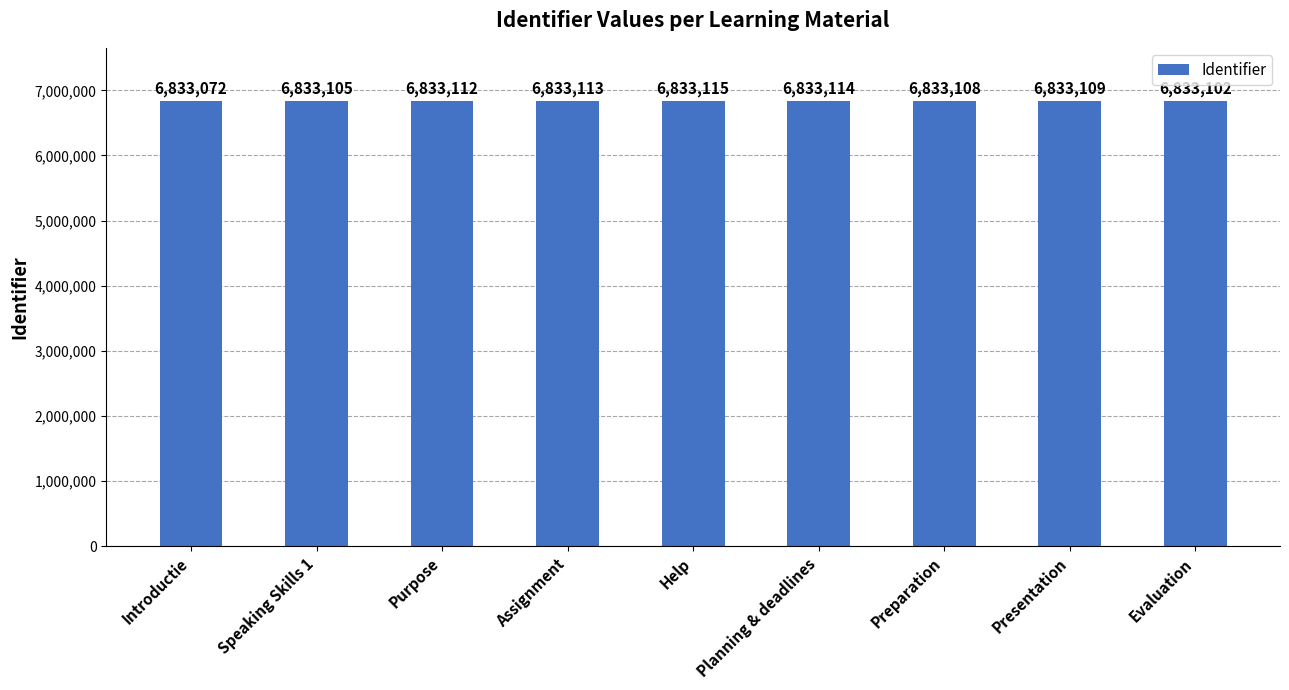

Is it true that the value at Preparation is 6833108?

True